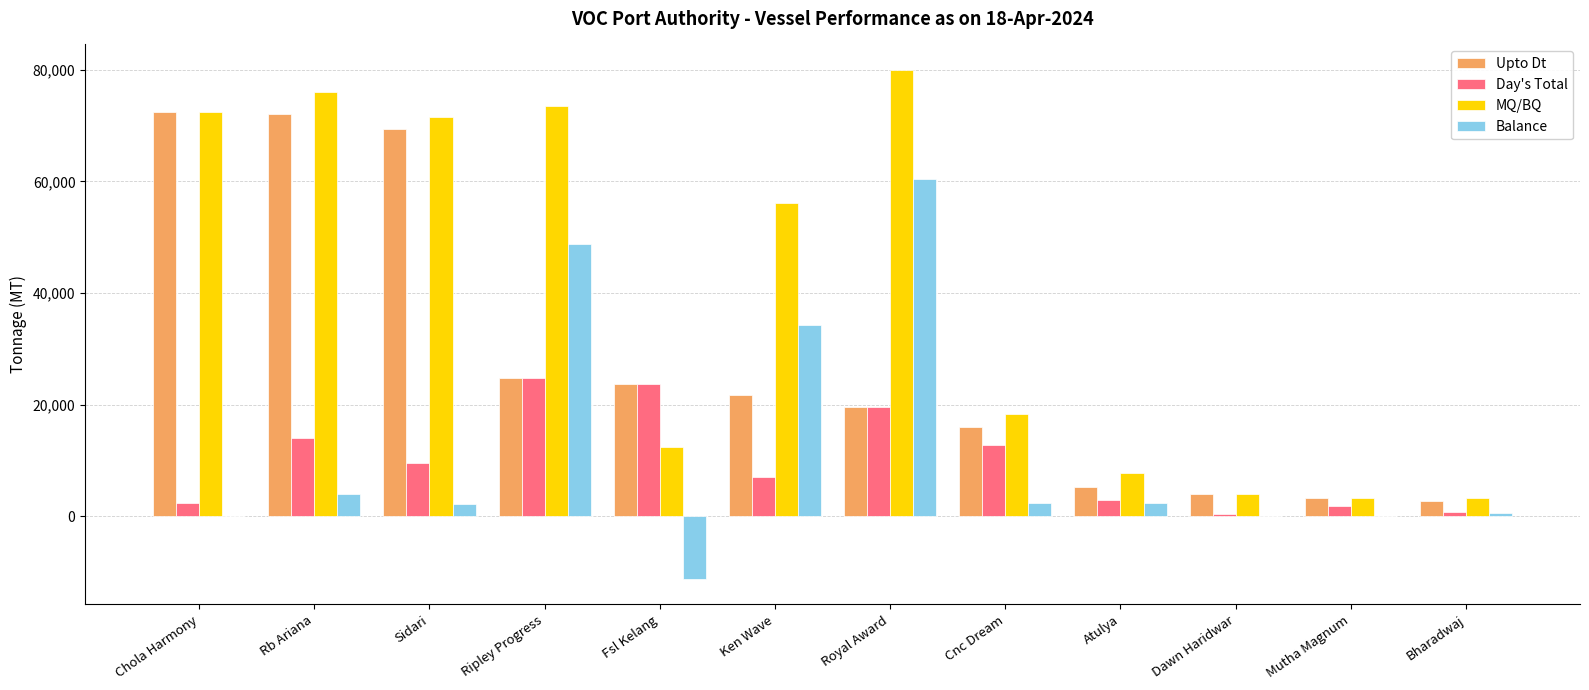

Which series changed the most between Chola Harmony and Ken Wave?

Upto Dt